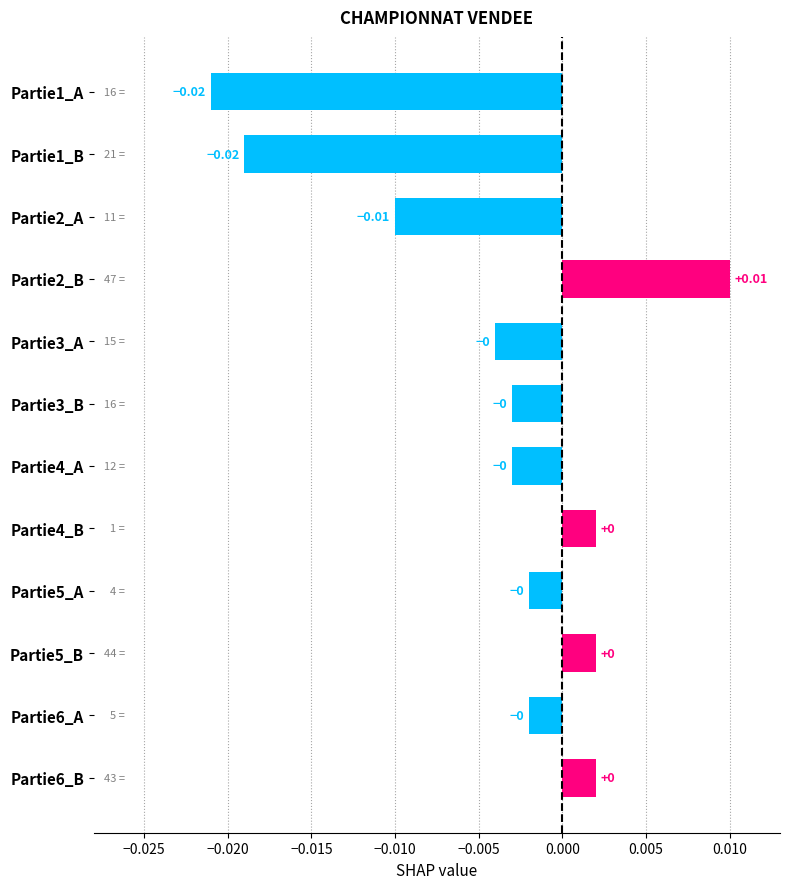

Which has a higher value, Partie4_B or Partie1_B?

Partie4_B